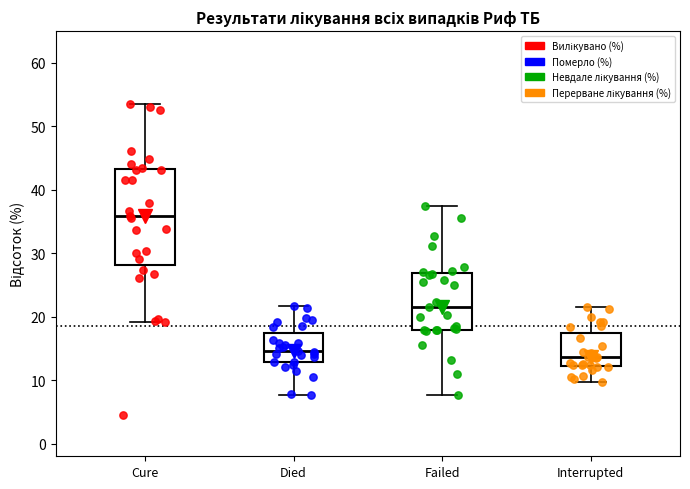

Which box is the tallest, from its lower edge to its upper edge?

Cure